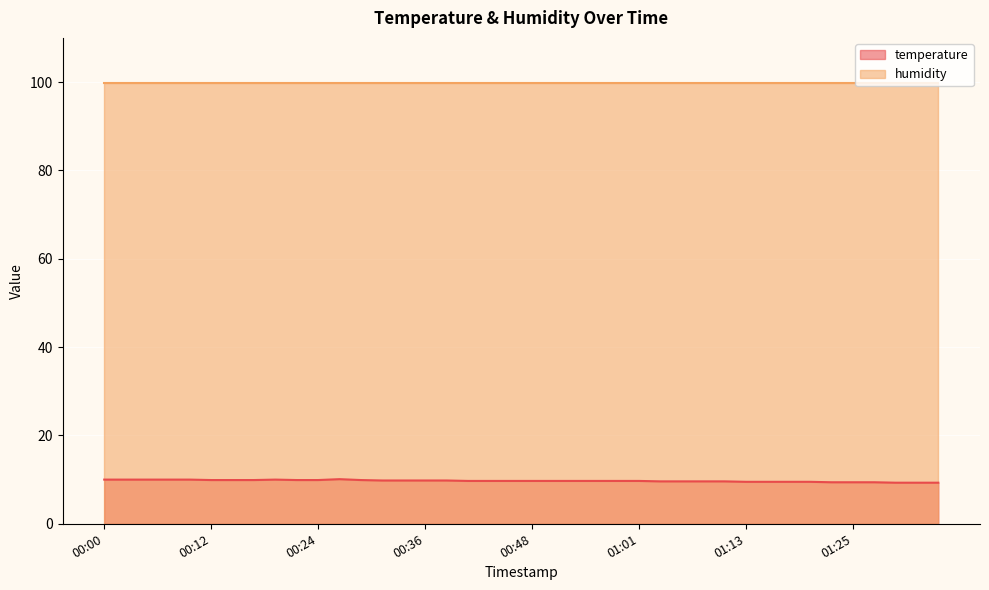

Count the number of data series in this chart.

2